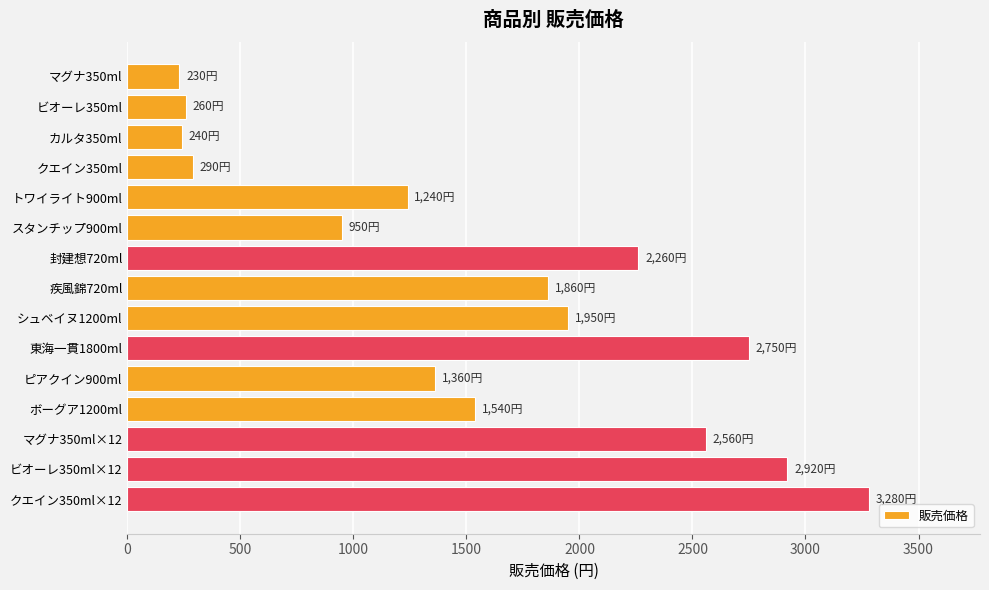

Is it true that the value at 封建想720ml is 981?

False